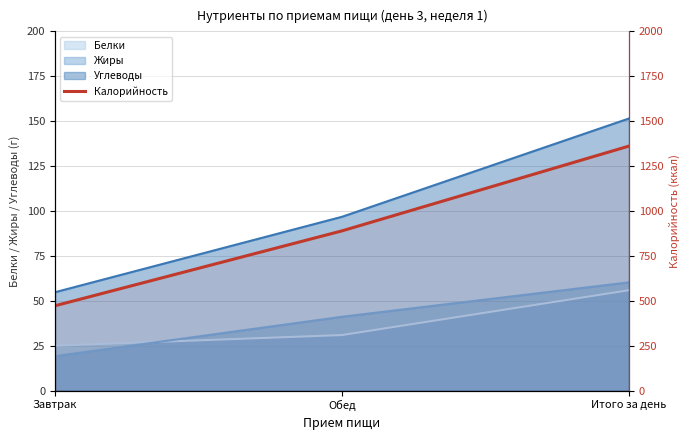

What is the sum of the values at Итого за день and Завтрак?

1833.4